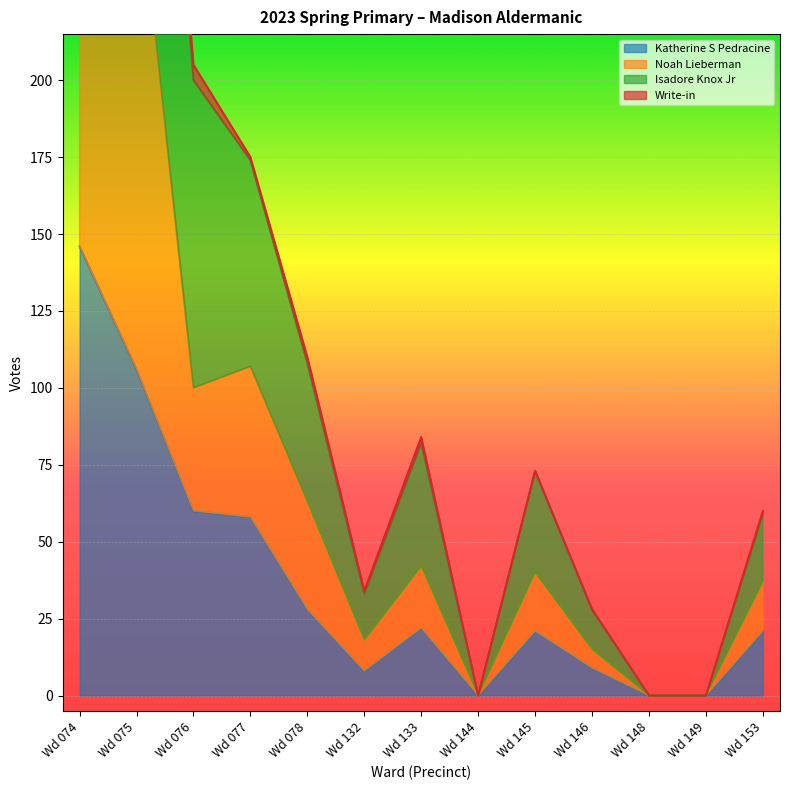

Between Wd 075 and Wd 133, which series saw the biggest shift?

Isadore Knox Jr